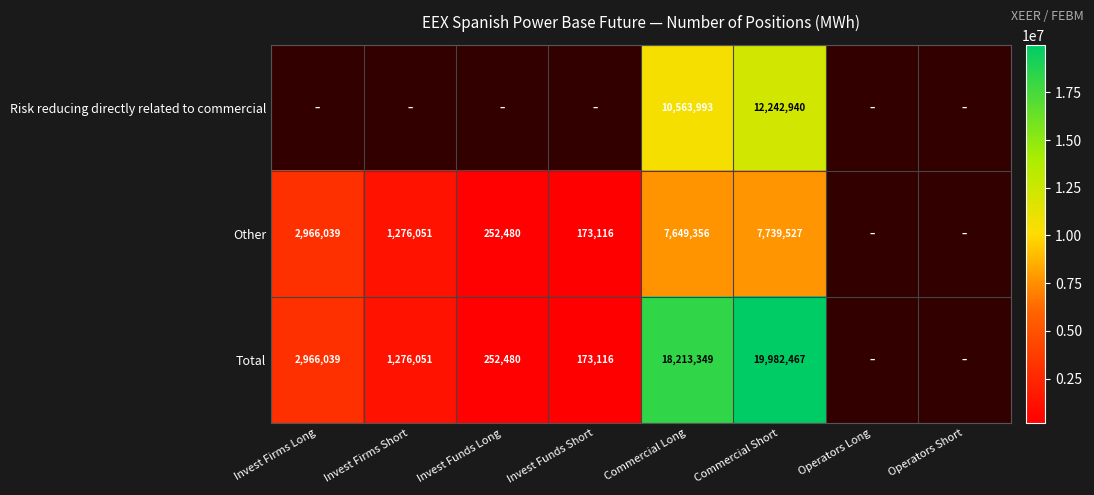

What is the spread (max minus min) of values at Commercial Short?

12242940